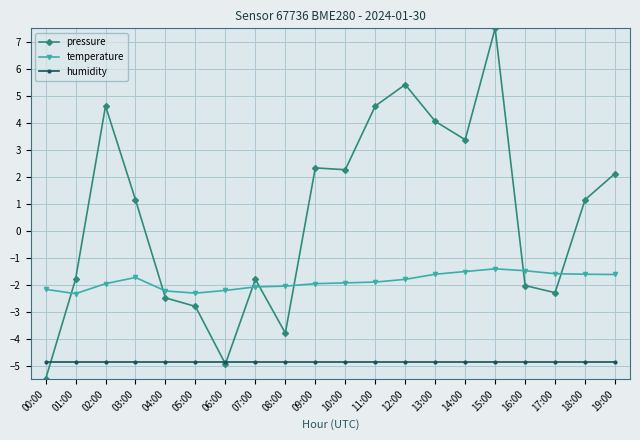

Which series has the largest range (max minus min)?

pressure